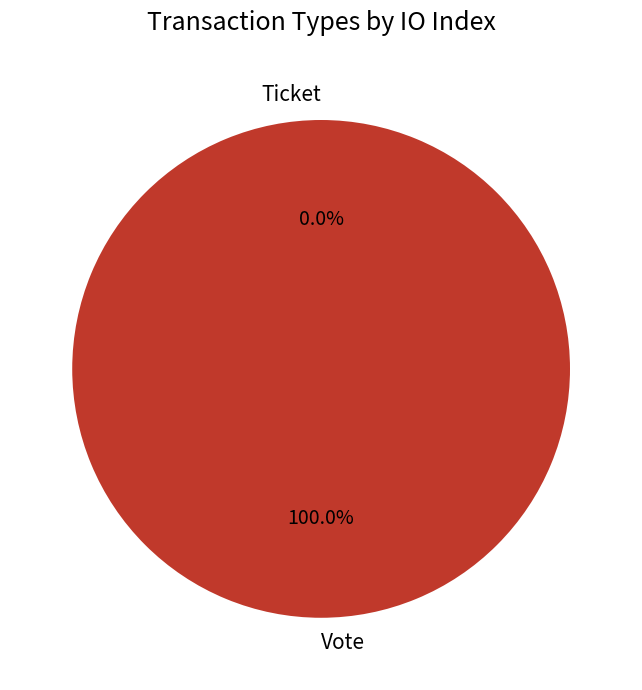

What is the change in value from Vote to Ticket?

-1